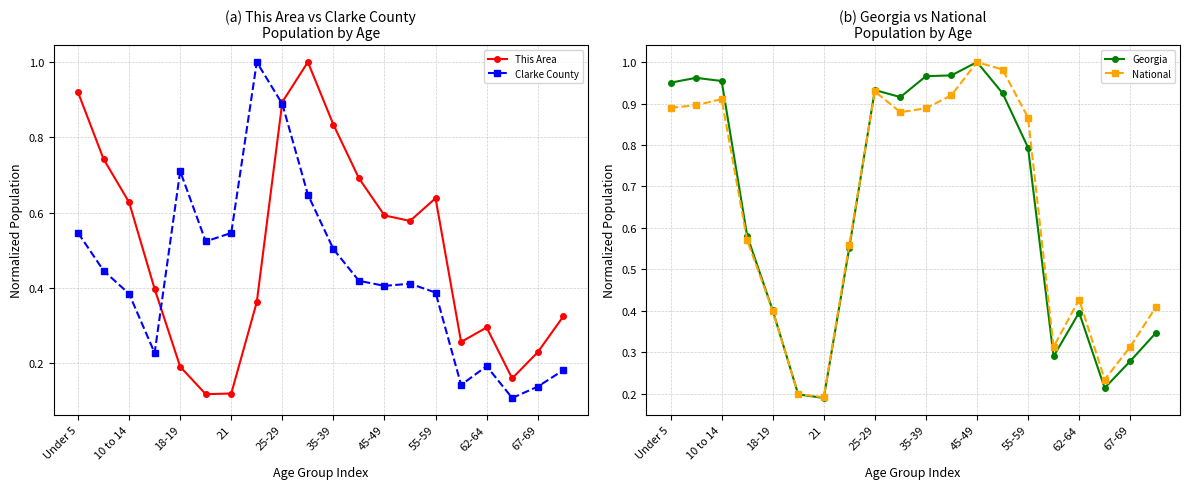

Reading right to left, transcribe all the data shown in this chart.

This Area: 0.3	0.2	0.2	0.3	0.3	0.6	0.6	0.6	0.7	0.8	1.0	0.9	0.4	0.1	0.1	0.2	0.4	0.6	0.7	0.9
Clarke County: 0.2	0.1	0.1	0.2	0.1	0.4	0.4	0.4	0.4	0.5	0.6	0.9	1.0	0.5	0.5	0.7	0.2	0.4	0.4	0.5
Georgia: 0.3	0.3	0.2	0.4	0.3	0.8	0.9	1.0	1.0	1.0	0.9	0.9	0.6	0.2	0.2	0.4	0.6	1.0	1.0	1.0
National: 0.4	0.3	0.2	0.4	0.3	0.9	1.0	1.0	0.9	0.9	0.9	0.9	0.6	0.2	0.2	0.4	0.6	0.9	0.9	0.9